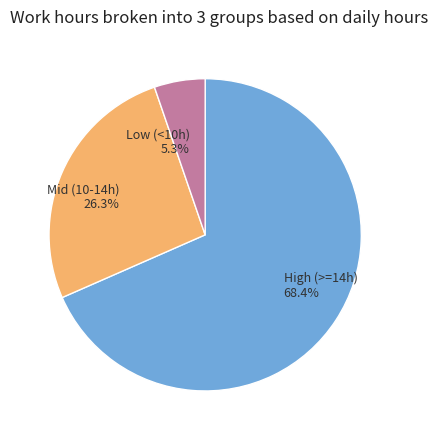

Rank the categories by value from lowest to highest.

Low (<10h), Mid (10-14h), High (>=14h)